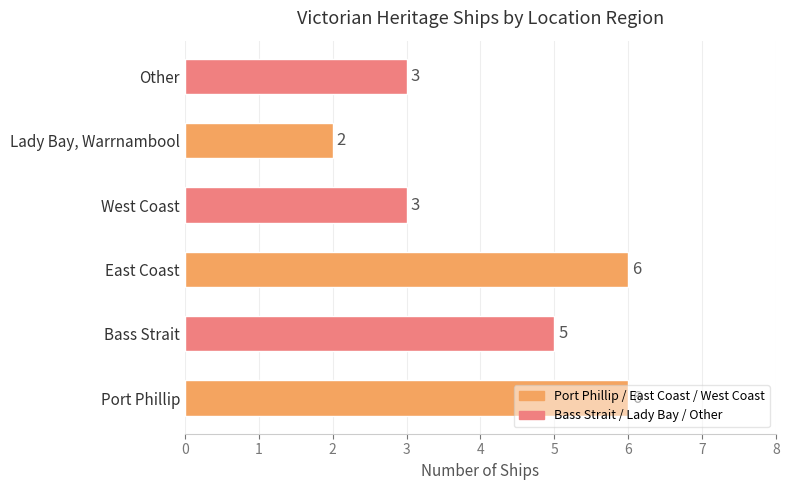

Which label corresponds to the smallest value in the chart?

Lady Bay, Warrnambool